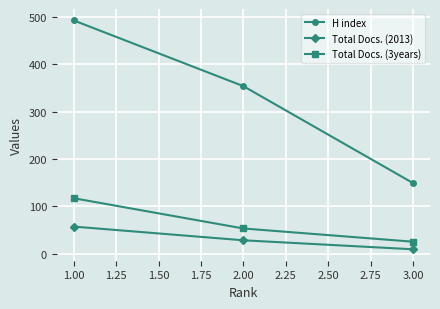

What are all the series names shown in the legend?

H index, Total Docs. (2013), Total Docs. (3years)